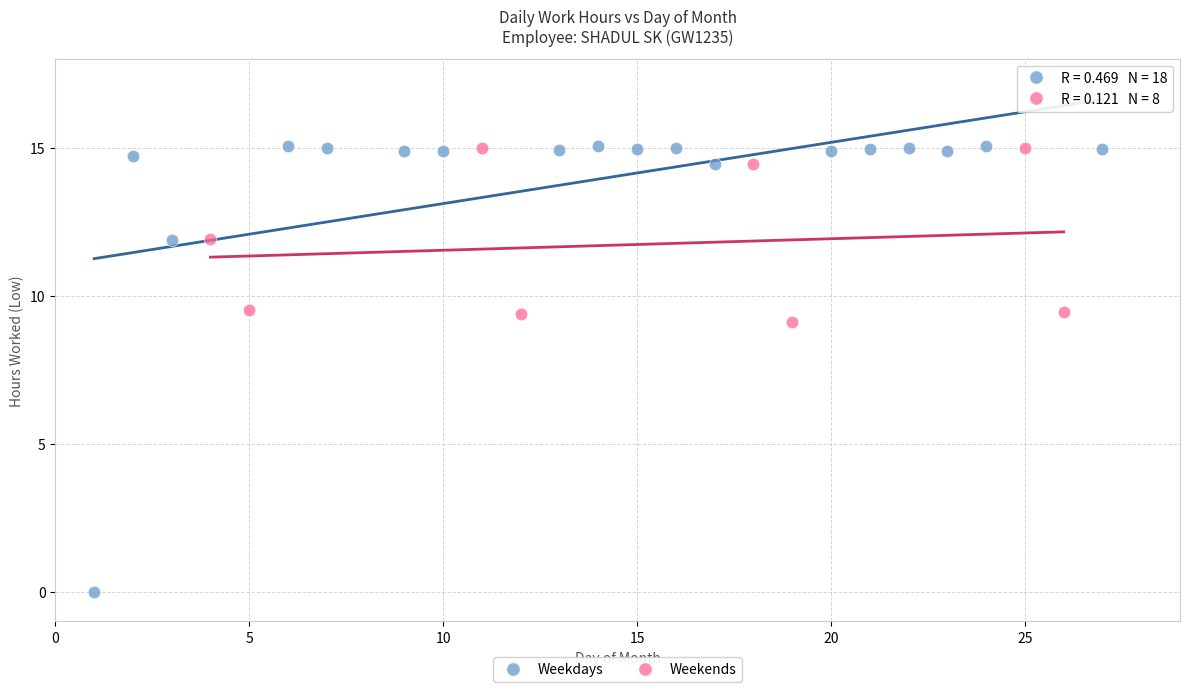

Which series has the largest Y range (max minus min)?

Weekdays